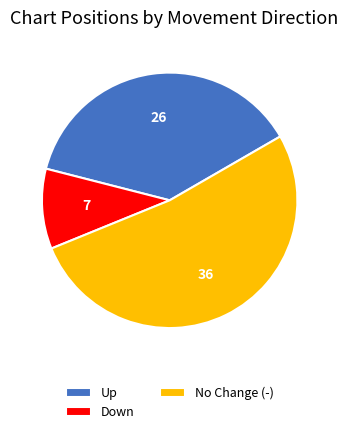

Does Up represent more than half of the total?

No